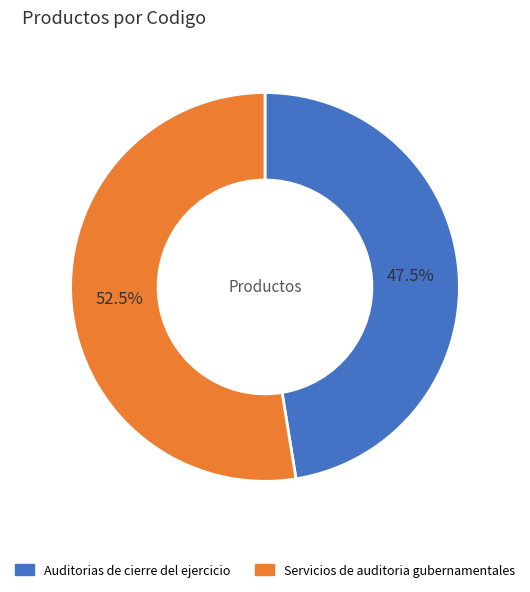

Rank the categories by value from lowest to highest.

Auditorias de cierre del ejercicio, Servicios de auditoria gubernamentales